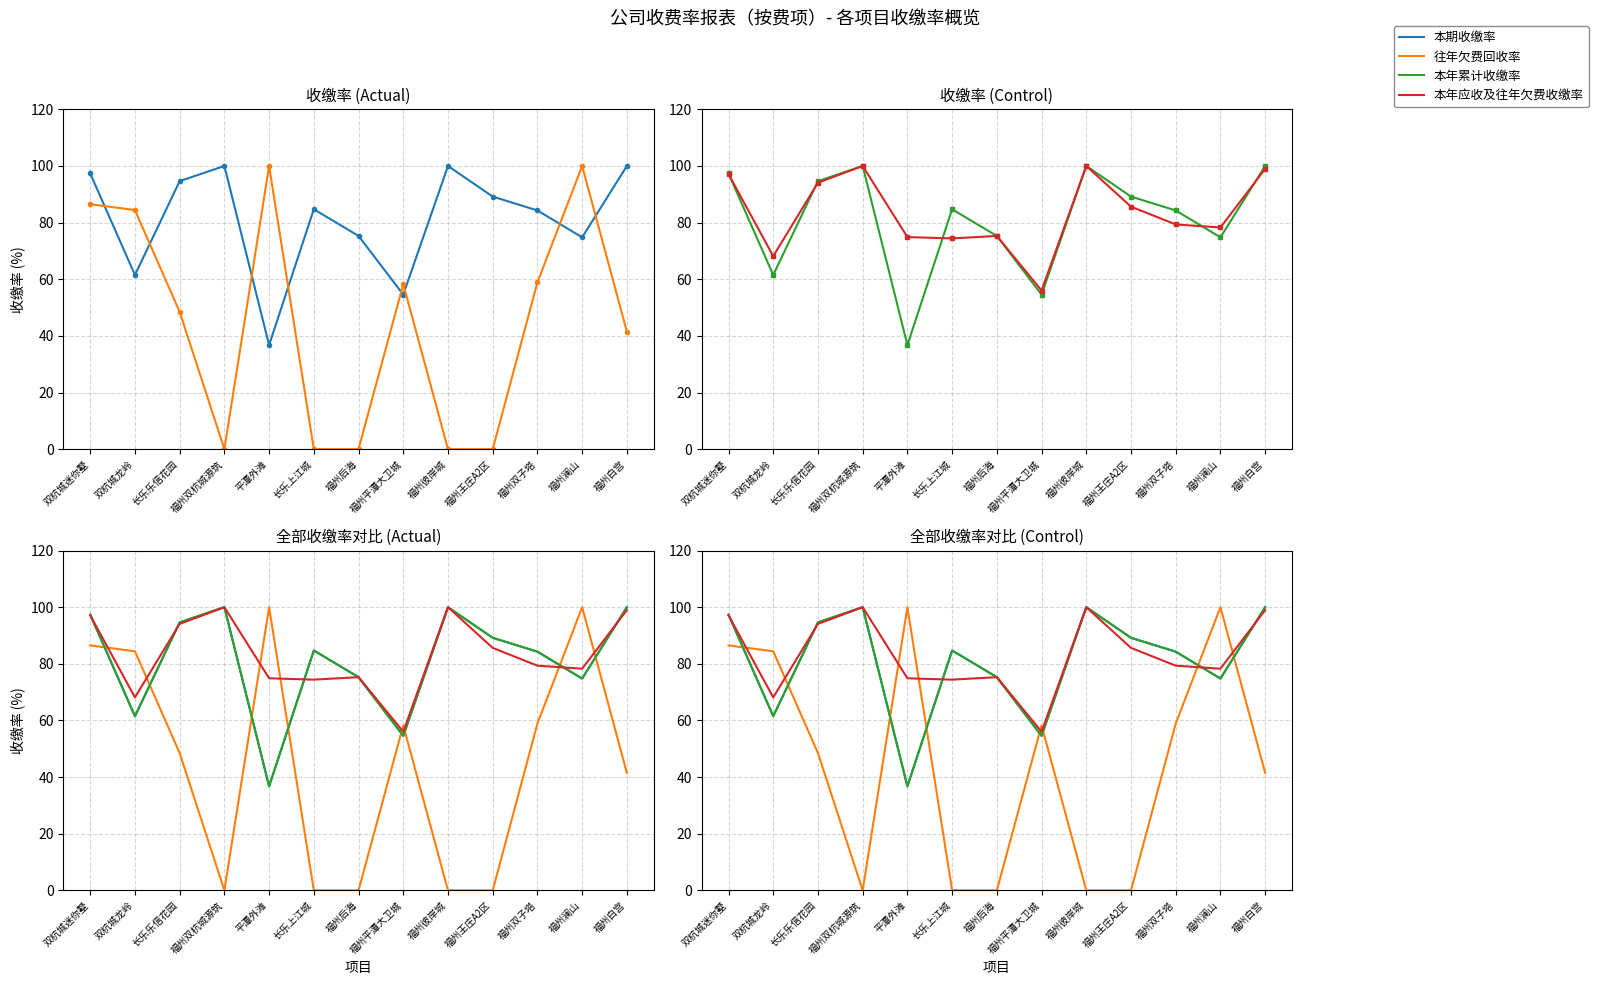

At which label is 本年应收及往年欠费收缴率 closest to 78?

福州澜山